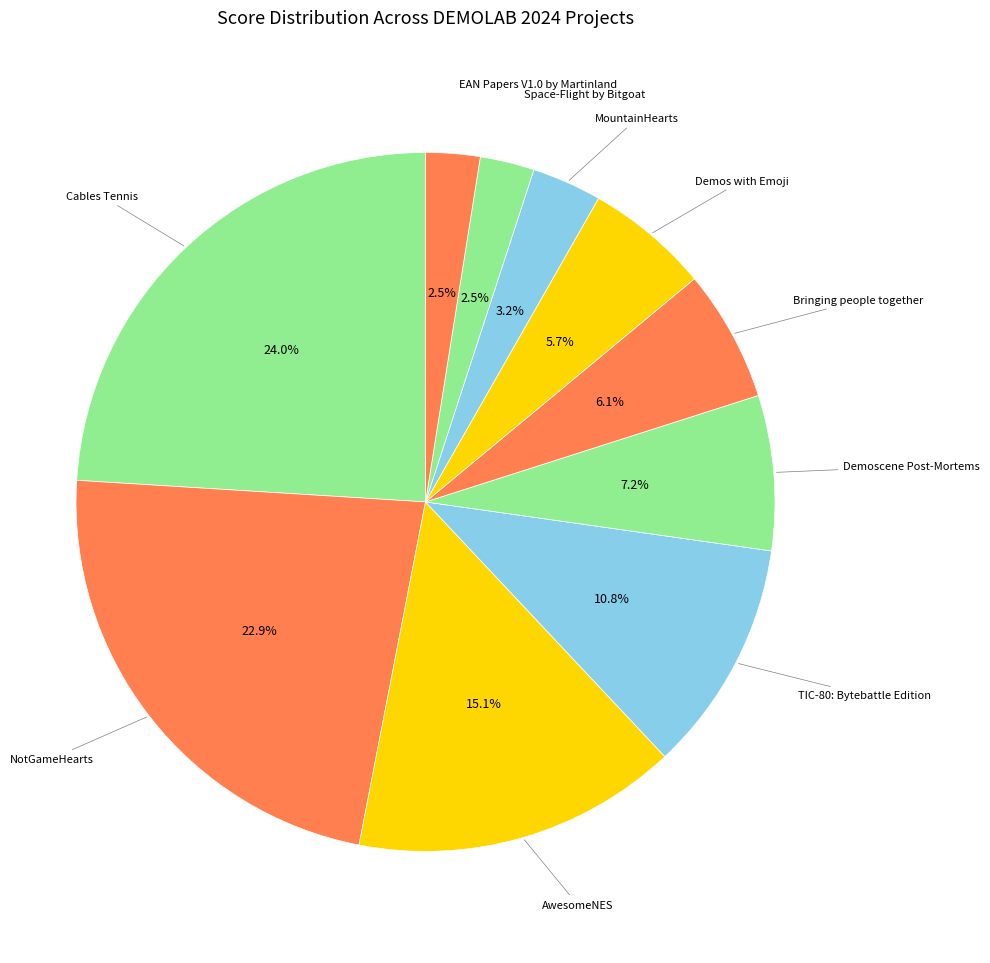

To the nearest percent, what percentage of the pie is AwesomeNES?

15%